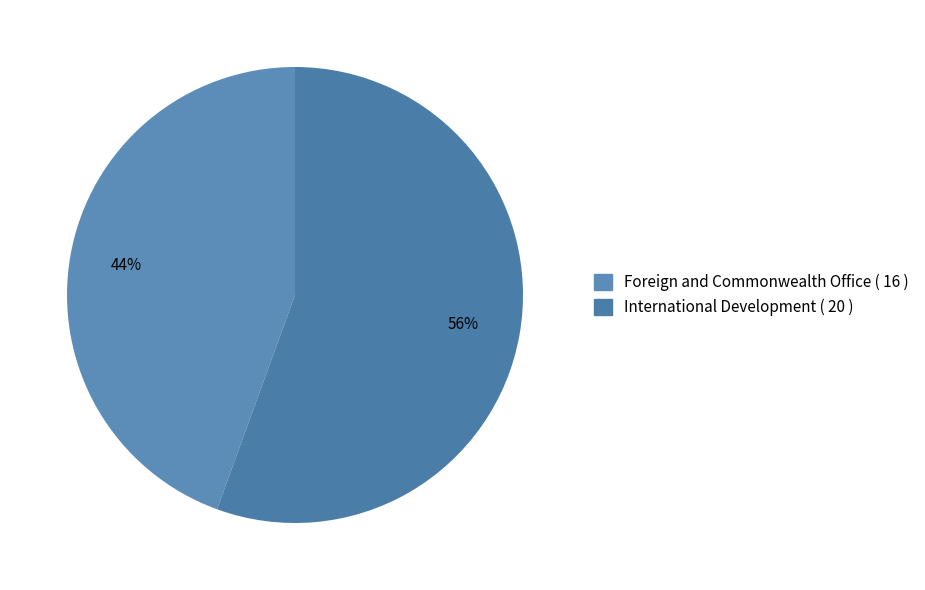

What percentage is the International Development slice, to the nearest percent?

56%